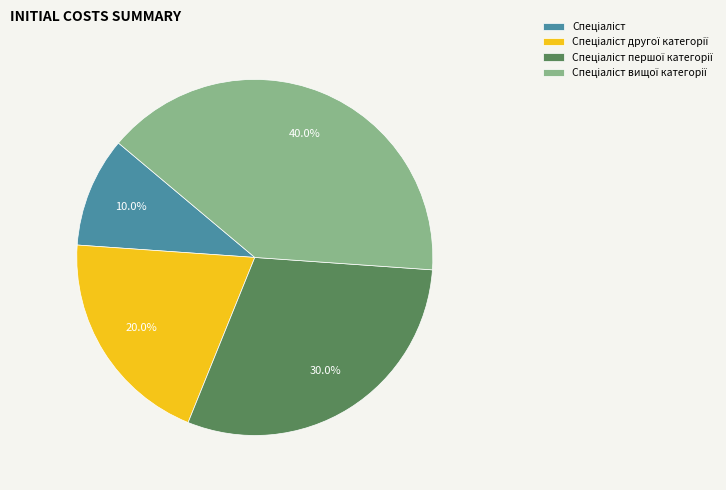

Is there a majority slice in this chart?

No